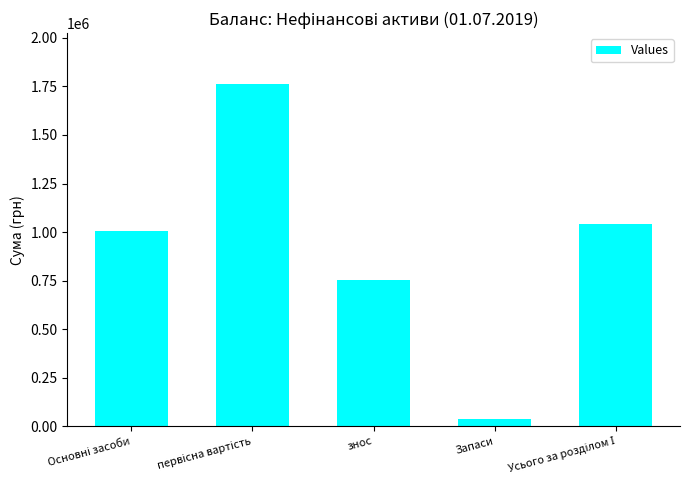

The value at знос is 754949. True or false?

True